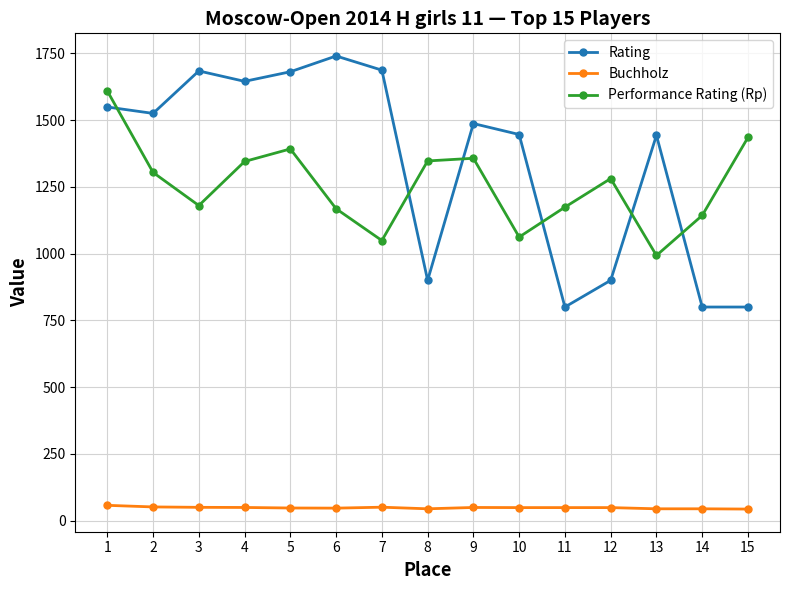

Where is the first local minimum for Performance Rating (Rp)?

3